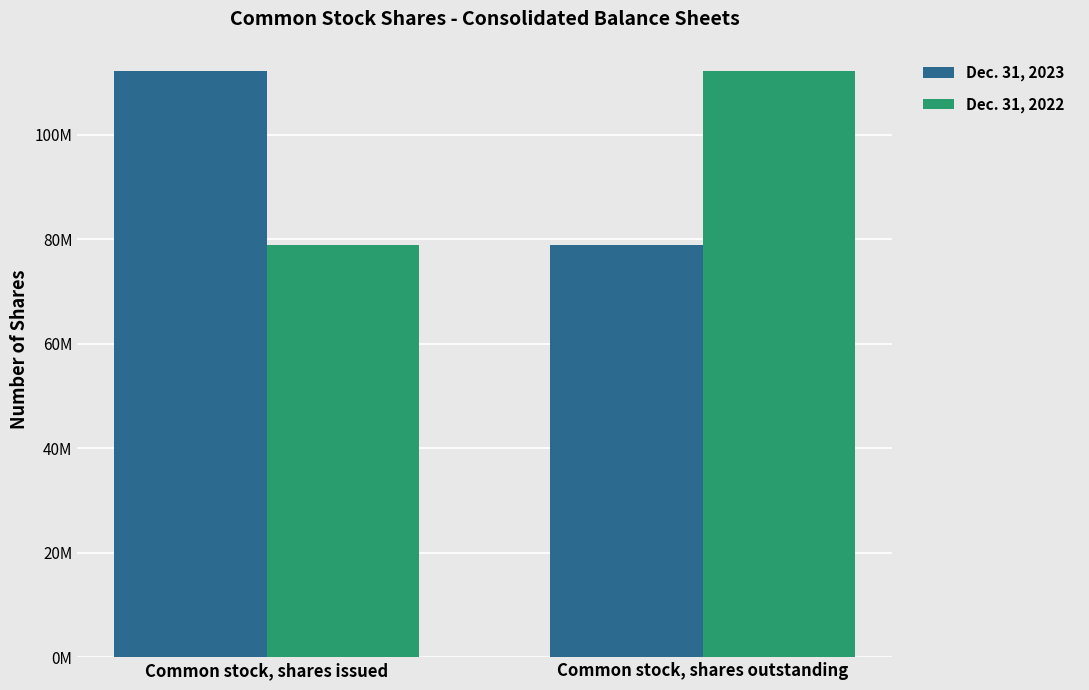

Which category has the lowest value in the Dec. 31, 2022 series?

Common stock, shares issued